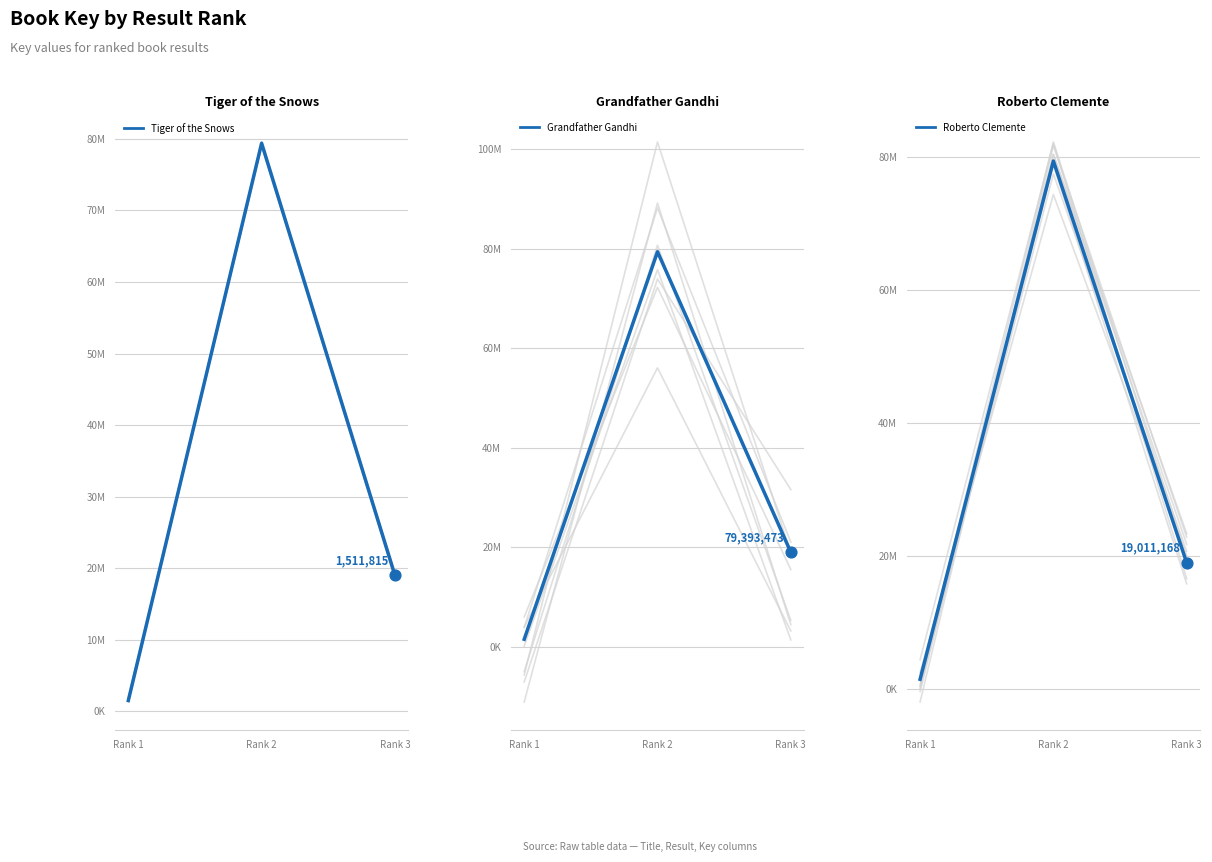

What are all the series names shown in the legend?

Tiger of the Snows, Grandfather Gandhi, Roberto Clemente